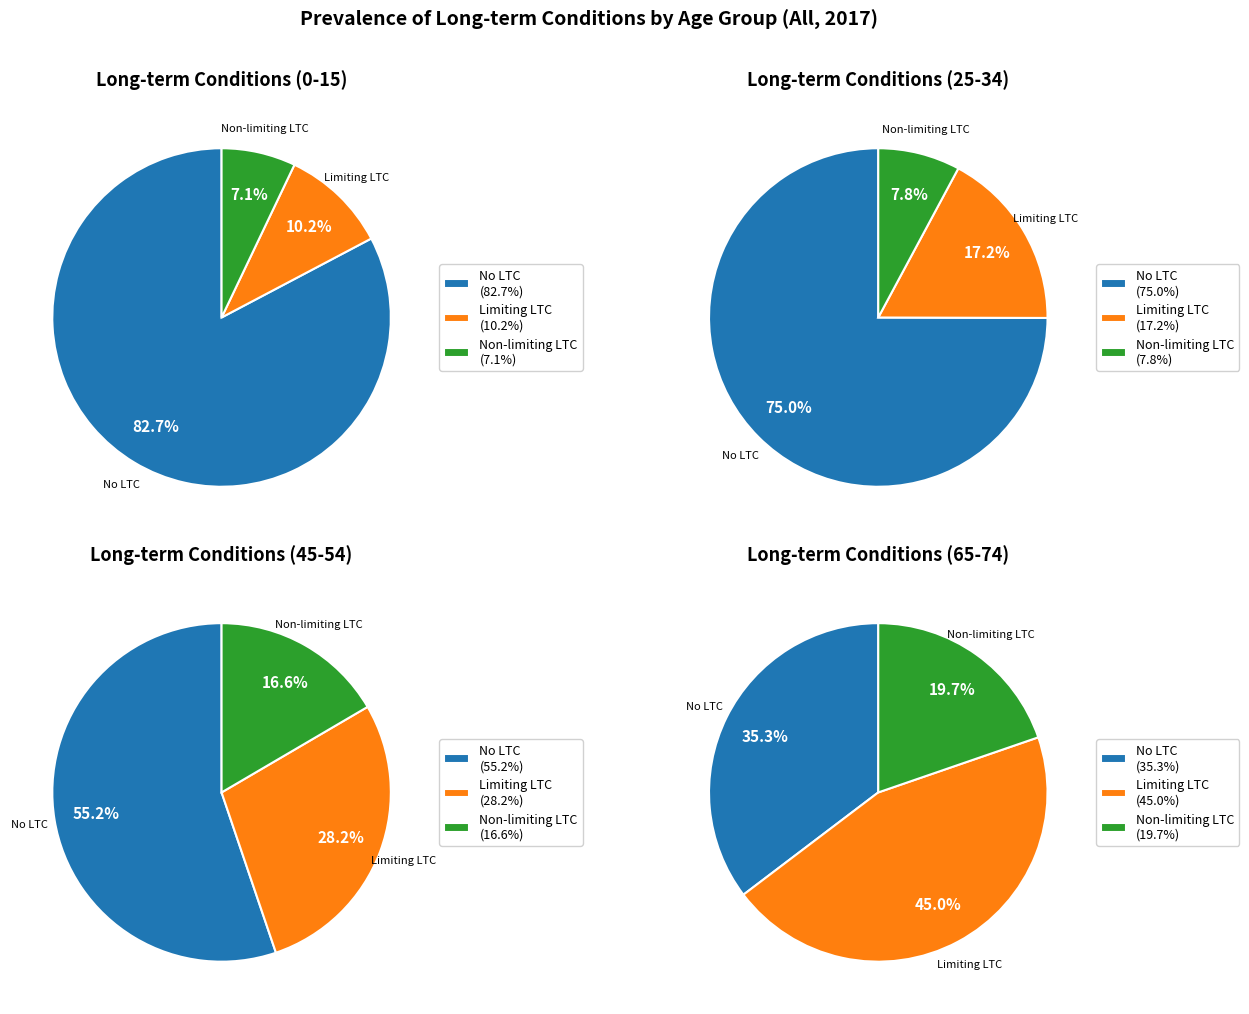

Is it true that 0-15 is 24% of the pie?

False